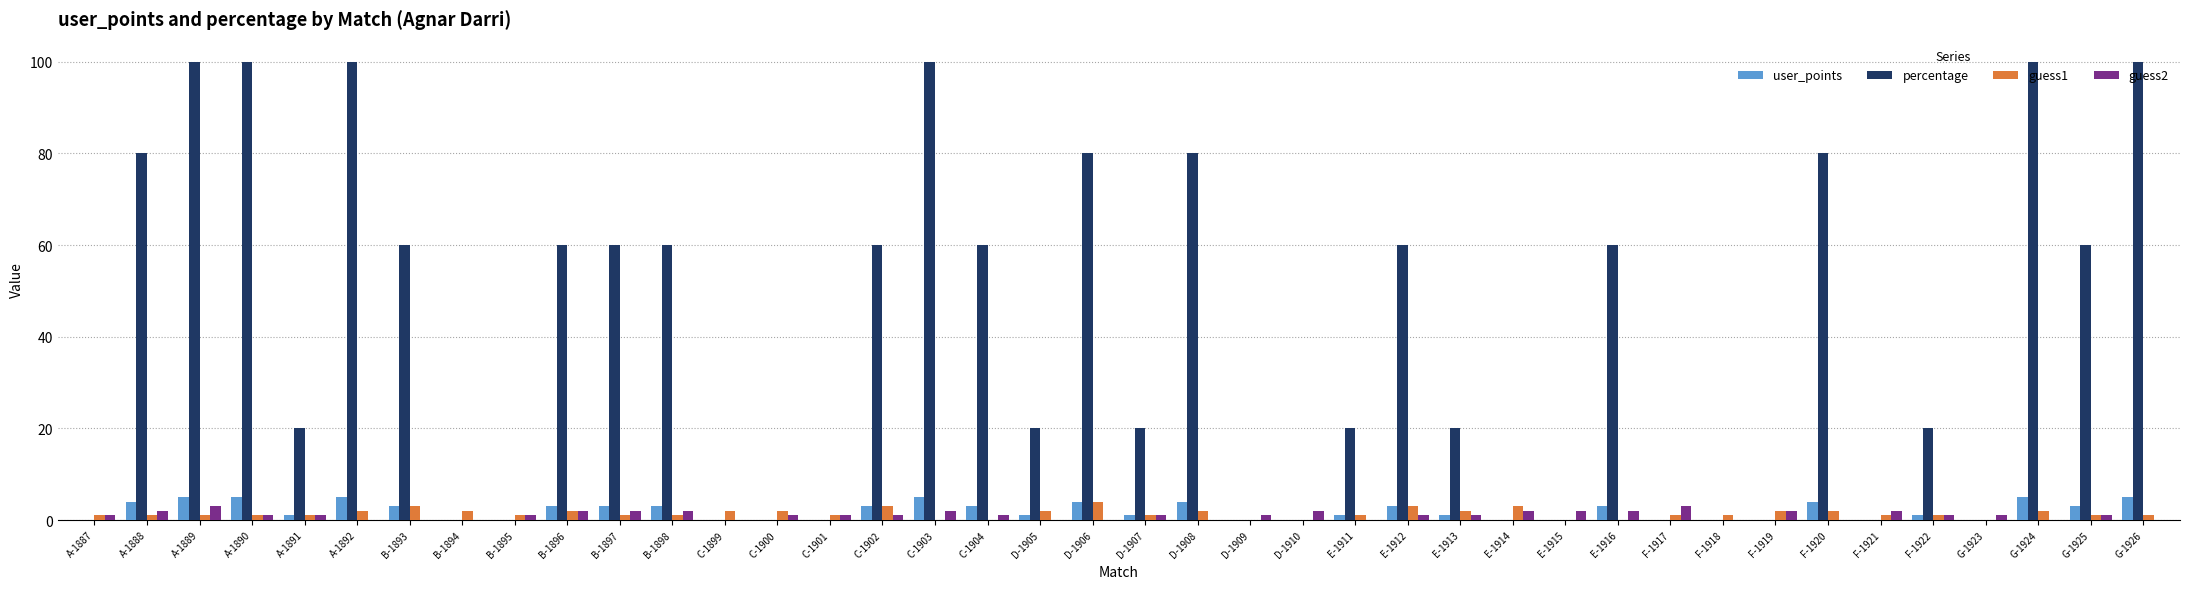

What are all the series names shown in the legend?

user_points, percentage, guess1, guess2